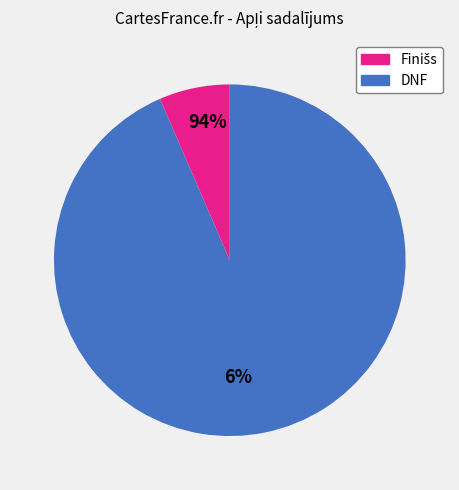

Is there any slice that represents more than half of the pie?

Yes